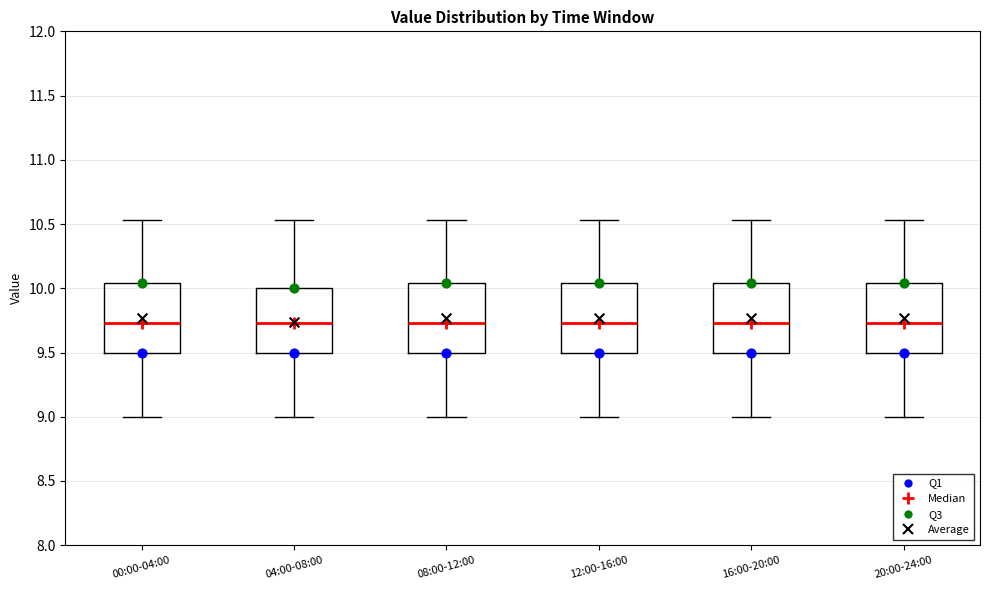

Reading left to right, transcribe this box plot: for each box, give where its median line is, the range the box spans, and where its two whiskers end, as read against the y-axis. The values are not printed on the chart, so give them approximately, as read against the axis.

00:00-04:00: median 9.75, box 9.50 to 10.05, whiskers 9.00 to 10.55
04:00-08:00: median 9.75, box 9.50 to 10.00, whiskers 9.00 to 10.55
08:00-12:00: median 9.75, box 9.50 to 10.05, whiskers 9.00 to 10.55
12:00-16:00: median 9.75, box 9.50 to 10.05, whiskers 9.00 to 10.55
16:00-20:00: median 9.75, box 9.50 to 10.05, whiskers 9.00 to 10.55
20:00-24:00: median 9.75, box 9.50 to 10.05, whiskers 9.00 to 10.55